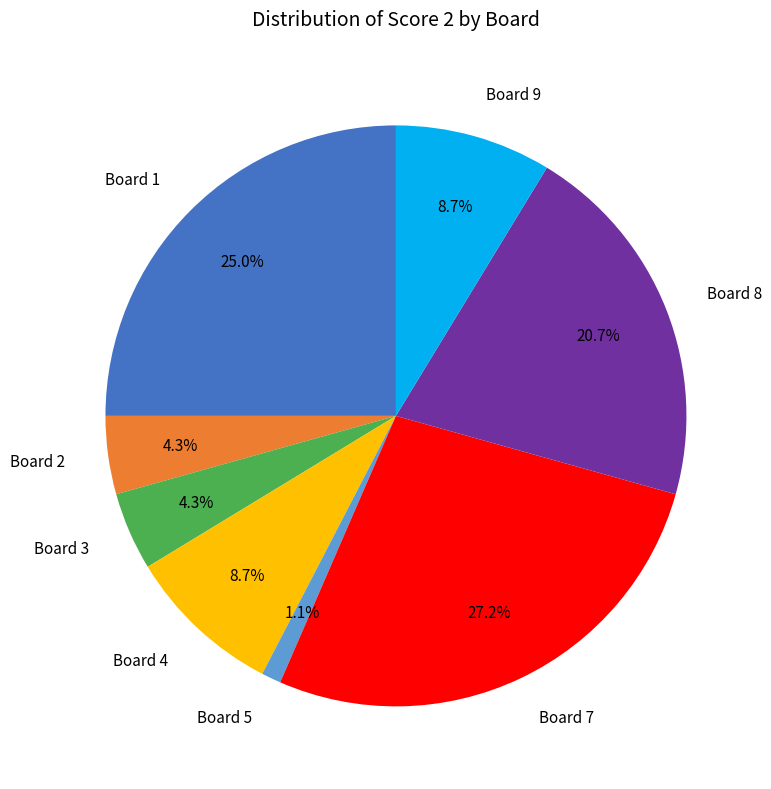

Which slice is the smallest?

Board 5